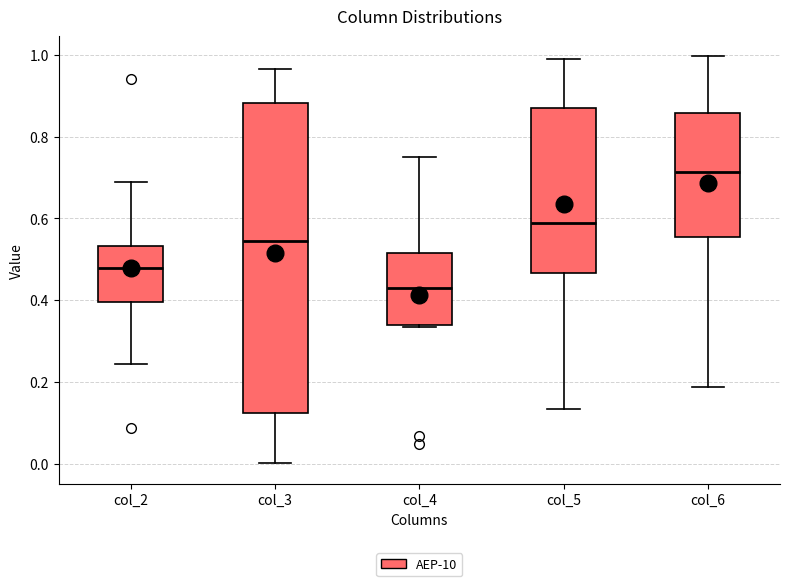

Reading left to right, transcribe this box plot: for each box, give where its median line is, the range the box spans, and where its two whiskers end, as read against the y-axis. The values are not printed on the chart, so give them approximately, as read against the axis.

col_2: median 0.48, box 0.40 to 0.54, whiskers 0.24 to 0.68
col_3: median 0.54, box 0.12 to 0.88, whiskers 0.00 to 0.96
col_4: median 0.42, box 0.34 to 0.52, whiskers 0.34 to 0.76
col_5: median 0.58, box 0.46 to 0.88, whiskers 0.14 to 0.98
col_6: median 0.72, box 0.56 to 0.86, whiskers 0.18 to 1.00